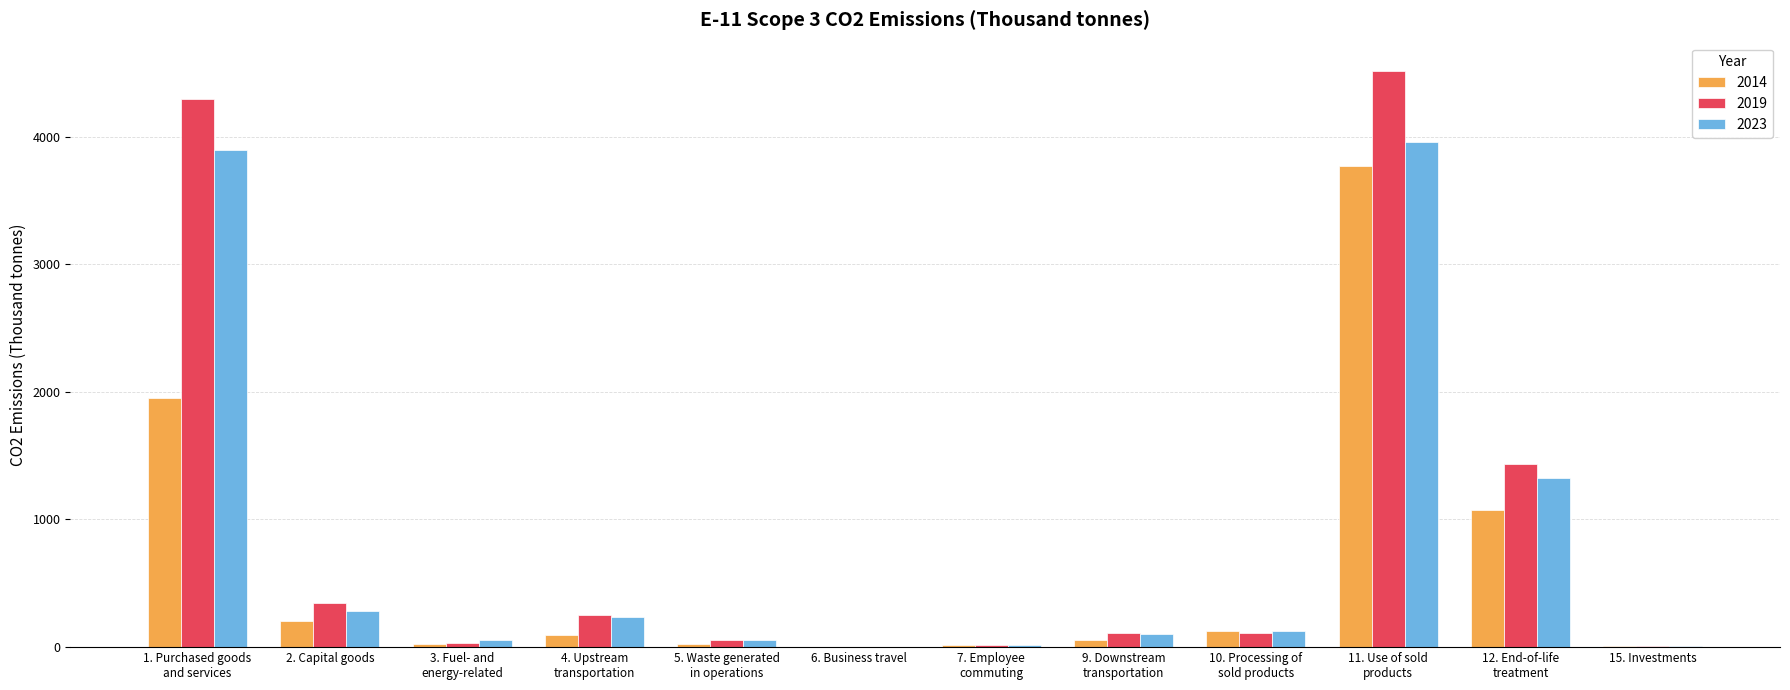

How many series are shown in this chart?

3